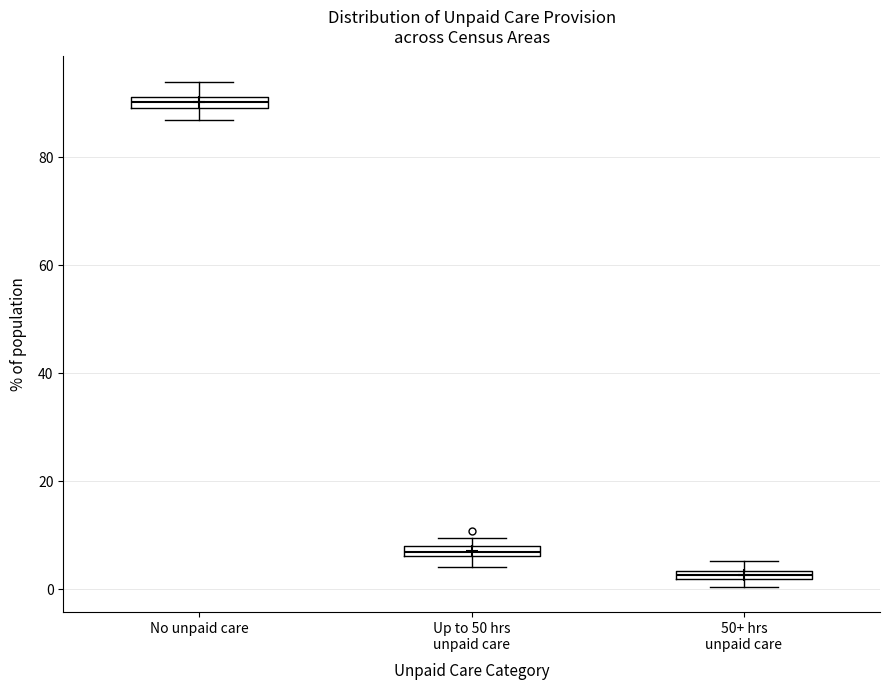

Where is the lower edge of the box for Up to 50 hrs unpaid care on the y-axis? The values are not printed on the chart, so give them approximately, as read against the axis.

6